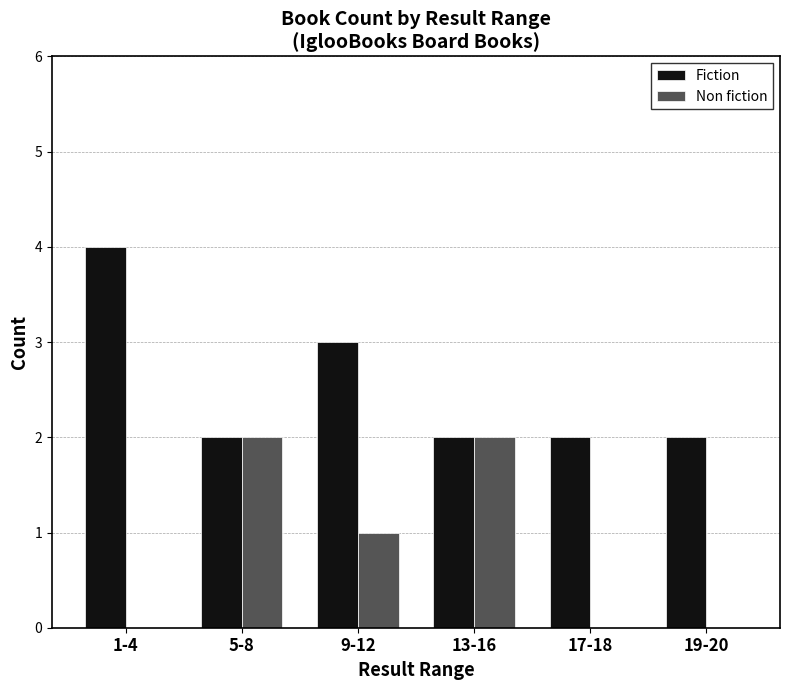

What is the total value across all series at 9-12?

4